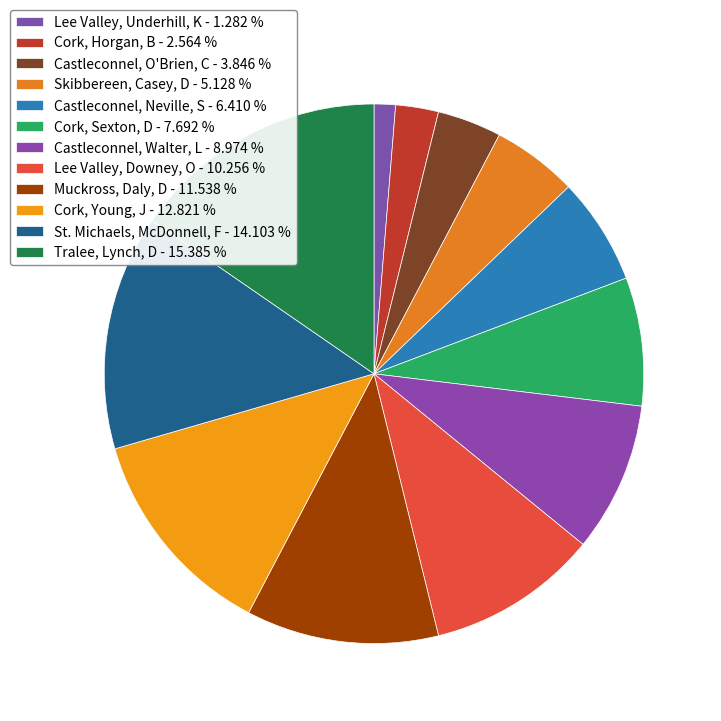

How many slices are in this pie chart?

12